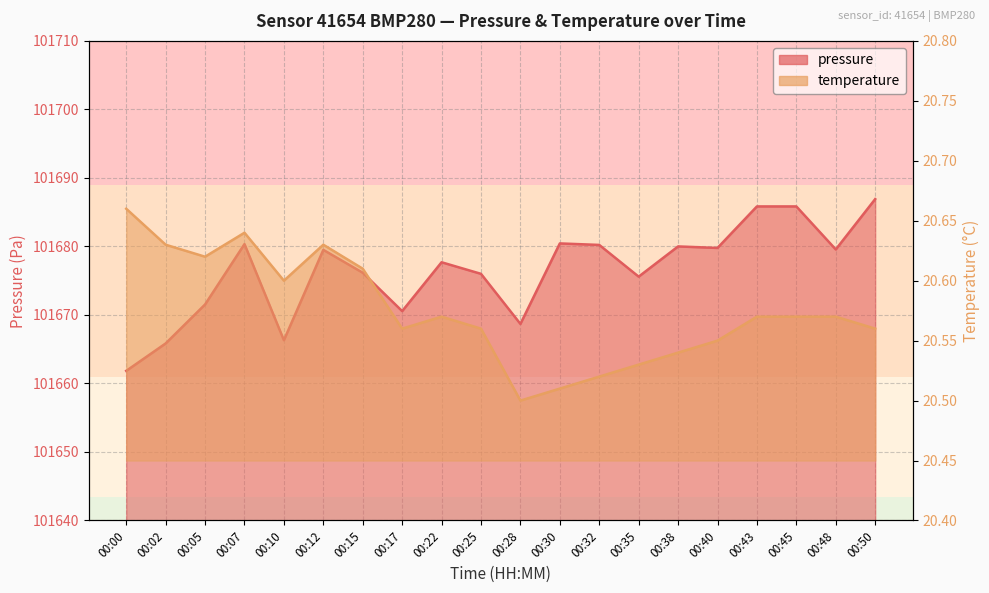

In pressure, how many points are higher than both neighbors (excluding endpoints)?

5